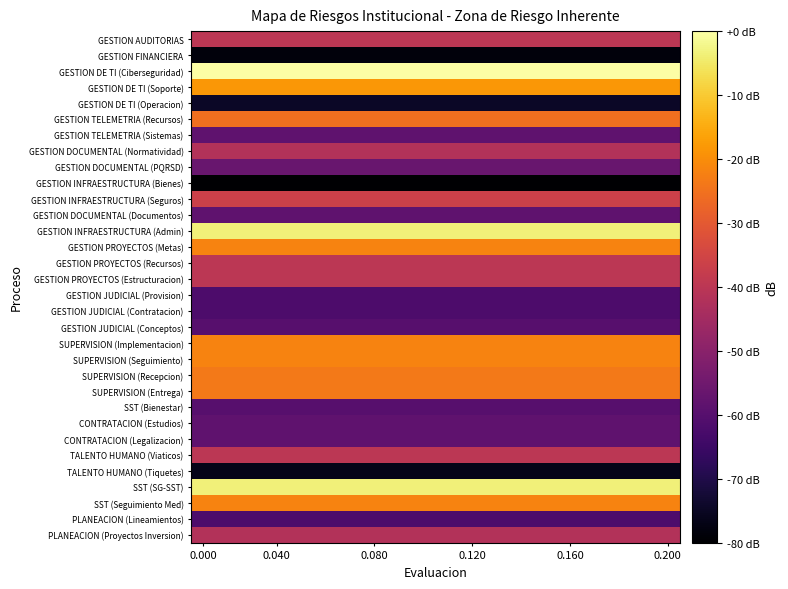

List the series in order of their peak value, lowest first.

GESTION INFRAESTRUCTURA (Bienes), GESTION FINANCIERA, TALENTO HUMANO (Tiquetes), GESTION DE TI (Operacion), GESTION JUDICIAL (Provision), GESTION JUDICIAL (Contratacion), PLANEACION (Lineamientos), GESTION JUDICIAL (Conceptos), SST (Bienestar), GESTION TELEMETRIA (Sistemas), GESTION DOCUMENTAL (Documentos), CONTRATACION (Estudios), CONTRATACION (Legalizacion), GESTION DOCUMENTAL (PQRSD), GESTION DOCUMENTAL (Normatividad), PLANEACION (Proyectos Inversion), GESTION AUDITORIAS, GESTION PROYECTOS (Recursos), GESTION PROYECTOS (Estructuracion), TALENTO HUMANO (Viaticos), GESTION INFRAESTRUCTURA (Seguros), GESTION TELEMETRIA (Recursos), SUPERVISION (Recepcion), SUPERVISION (Entrega), GESTION PROYECTOS (Metas), SUPERVISION (Implementacion), SUPERVISION (Seguimiento), SST (Seguimiento Med), GESTION DE TI (Soporte), GESTION INFRAESTRUCTURA (Admin), SST (SG-SST), GESTION DE TI (Ciberseguridad)